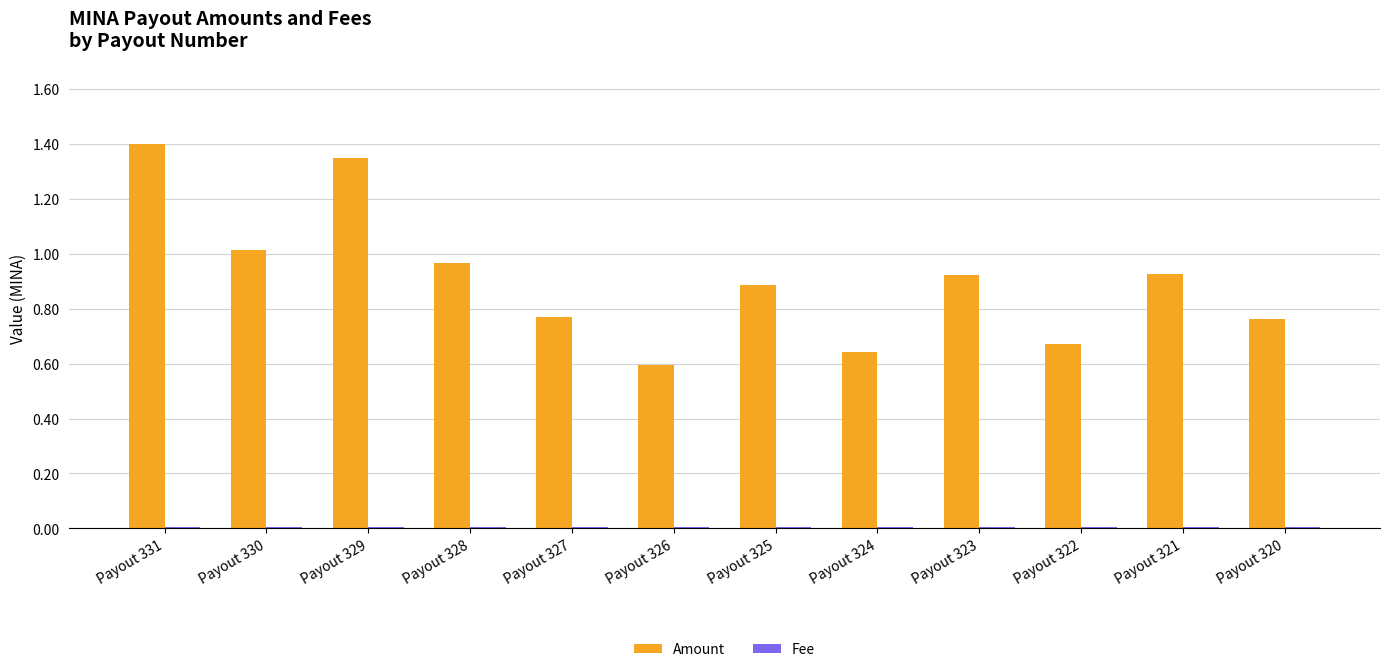

What is the highest value of the Amount series?

1.4